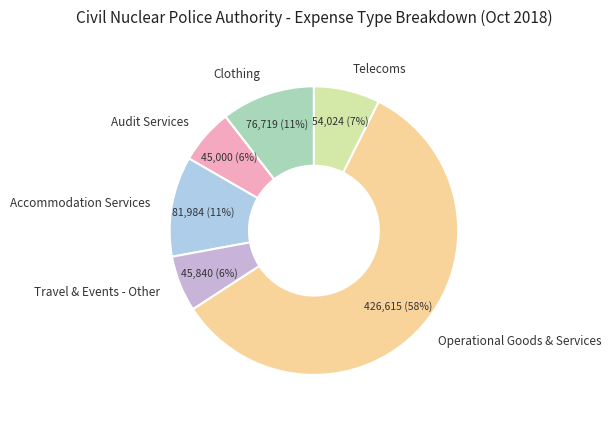

How many segments does this pie chart have?

6